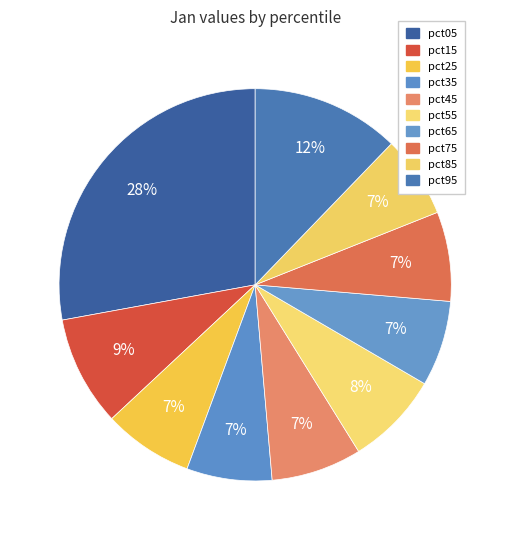

What is the smallest slice in the pie chart?

pct85